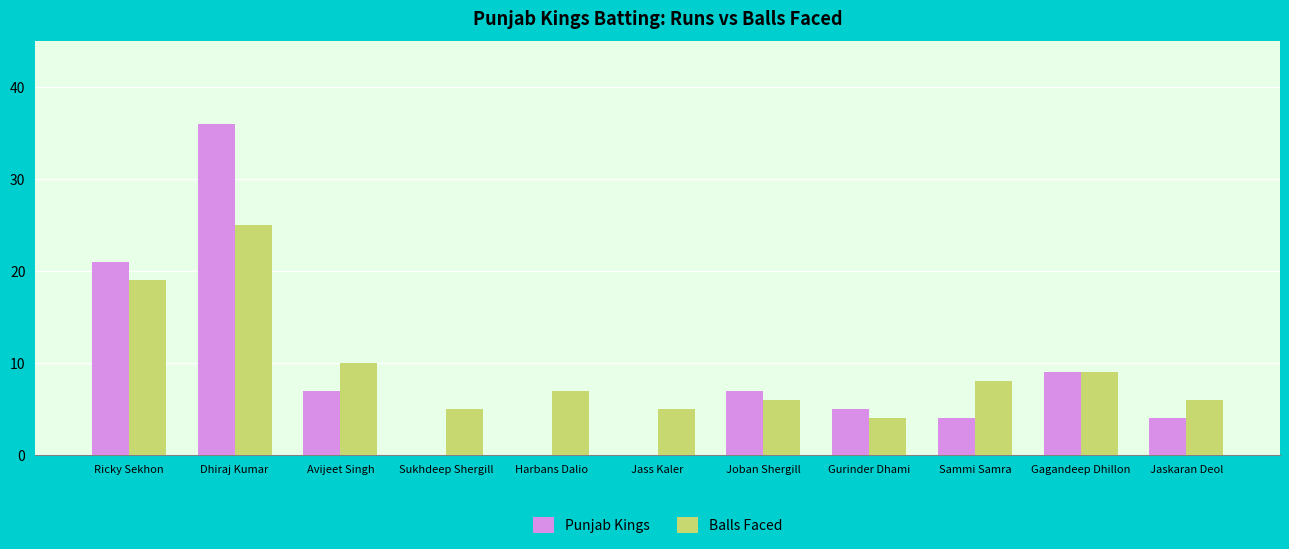

At which label does Balls Faced reach its peak?

Dhiraj Kumar